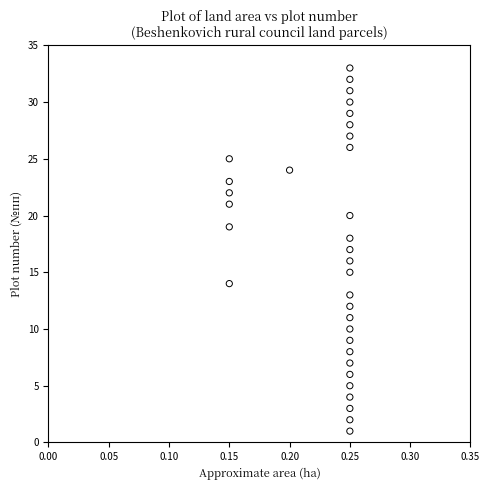

What is the range of Y values (max minus min)?

32